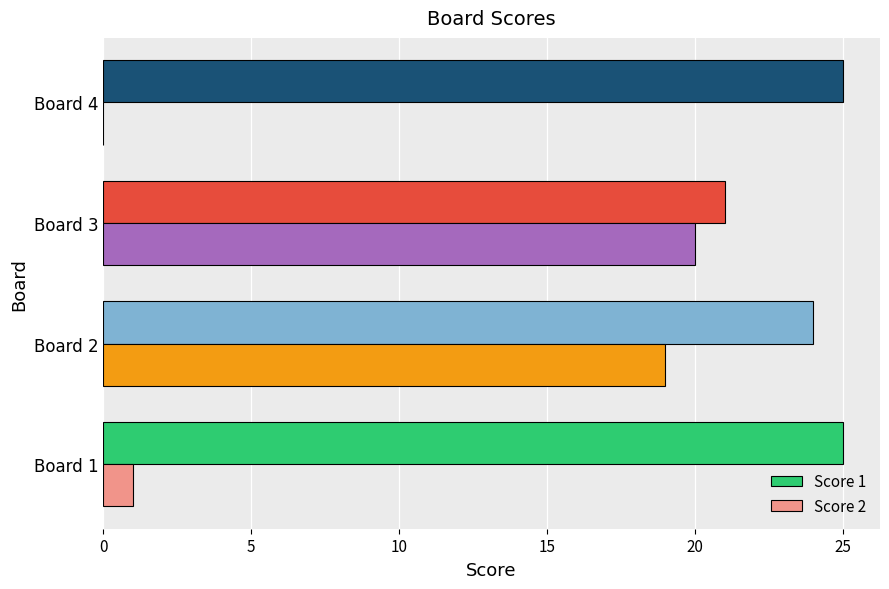

The Score 1 series shows 24 at Board 2. True or false?

True